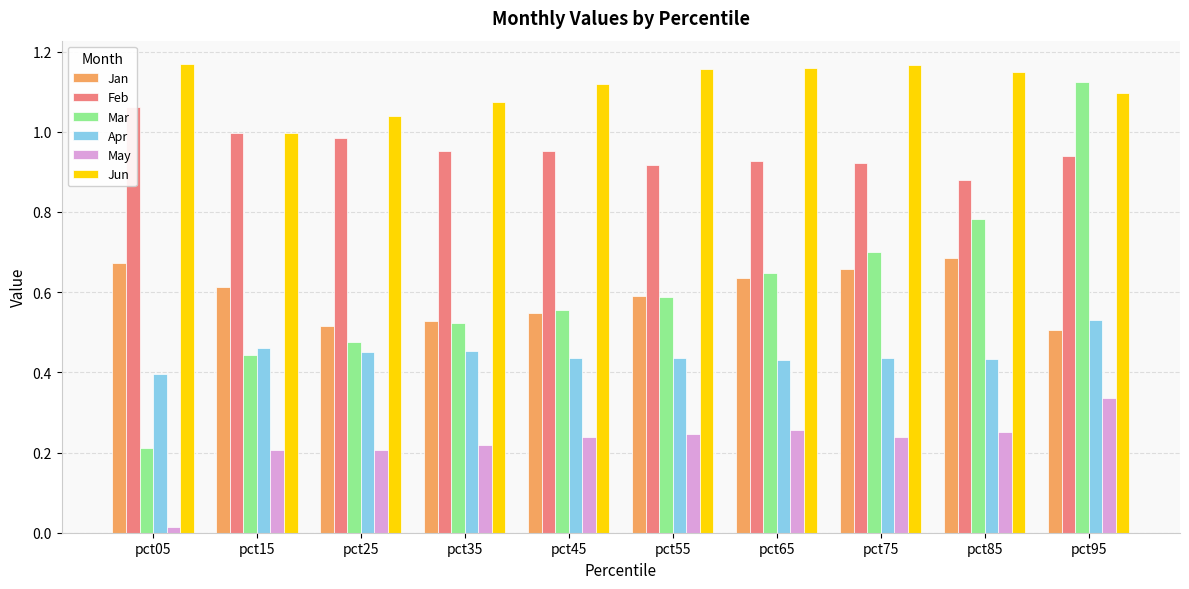

How many bars are there in total?

60